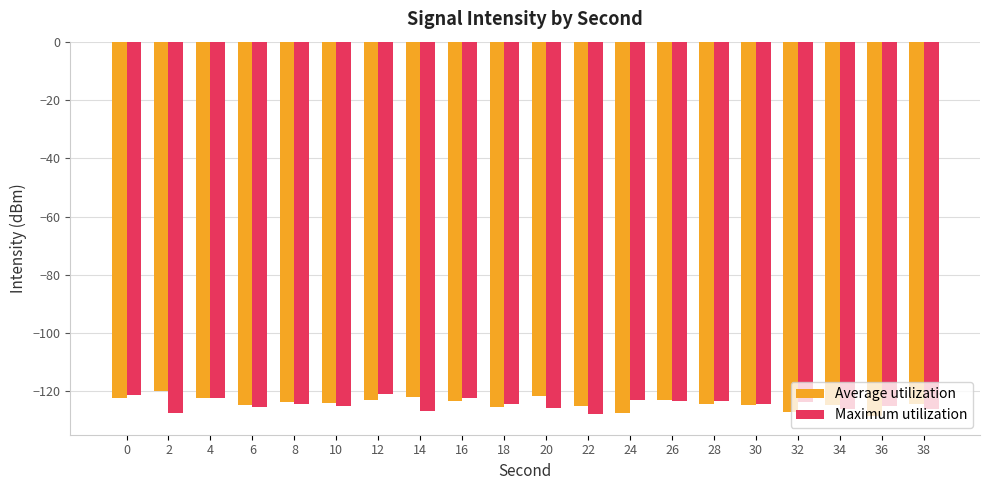

Are the bars horizontal?

No